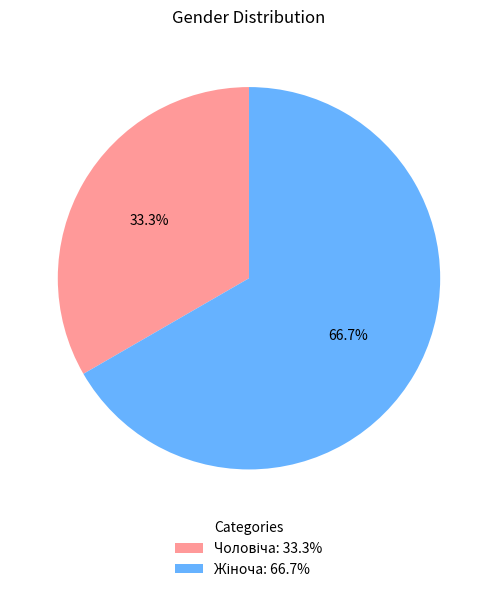

Is there a majority slice in this chart?

Yes